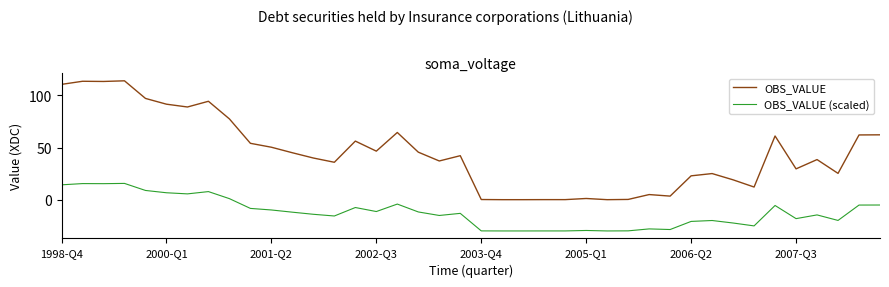

True or false: OBS_VALUE and OBS_VALUE (scaled) cross at least once.

False